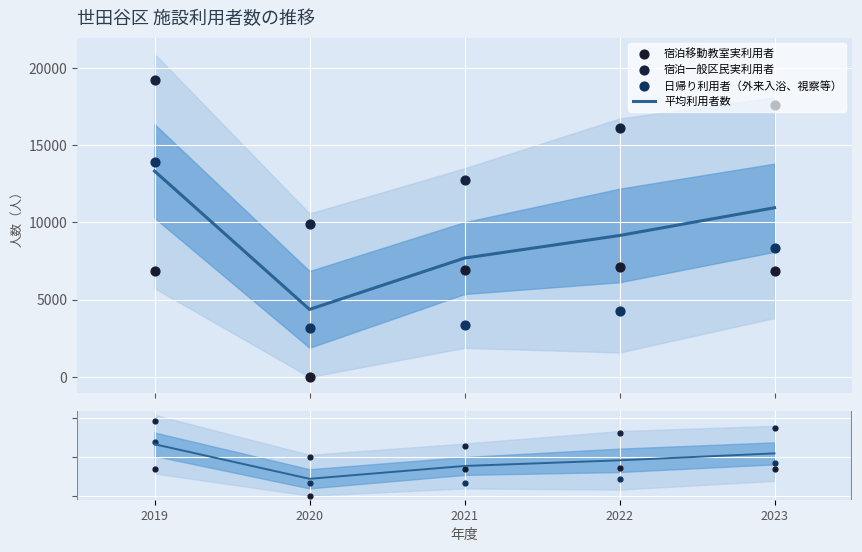

At how many categories does at least one series exceed 3111?

5